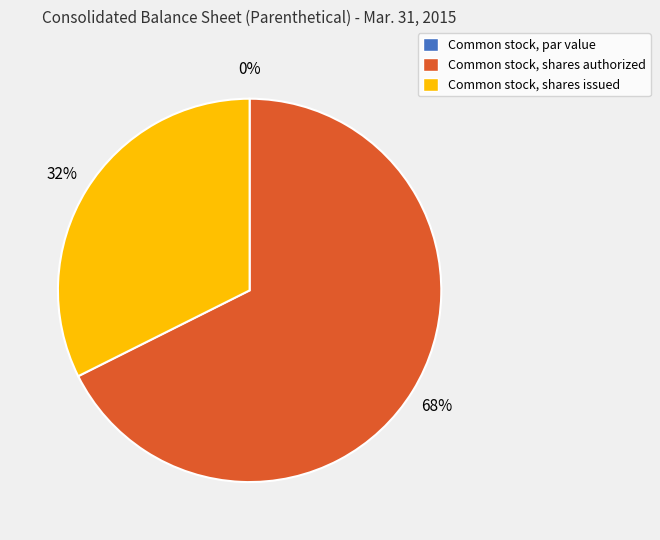

Which category has the smallest portion of the pie?

Common stock, par value